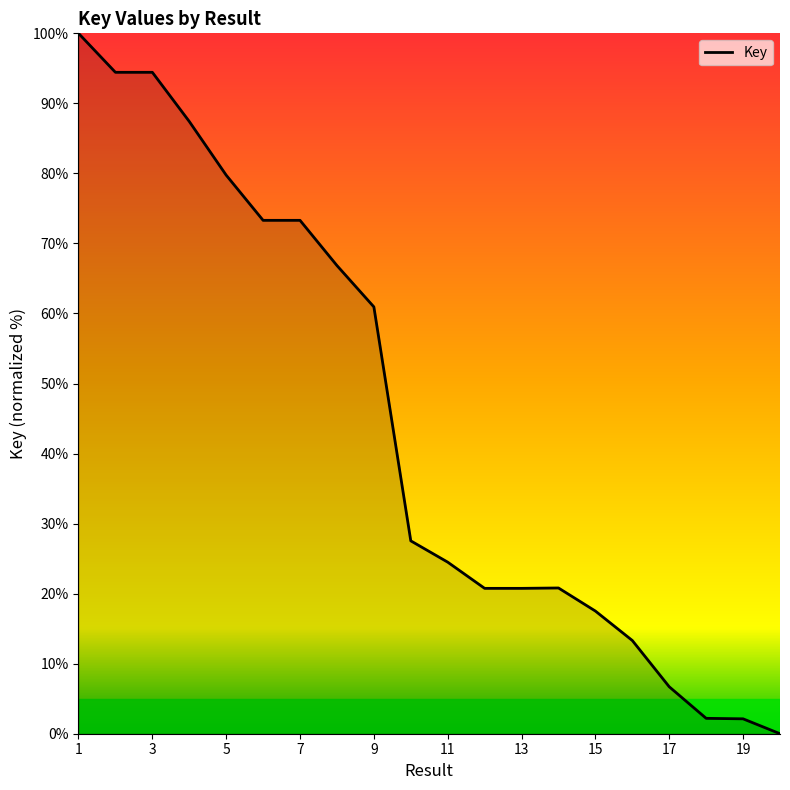

What is the difference between the maximum and minimum values?

100.0